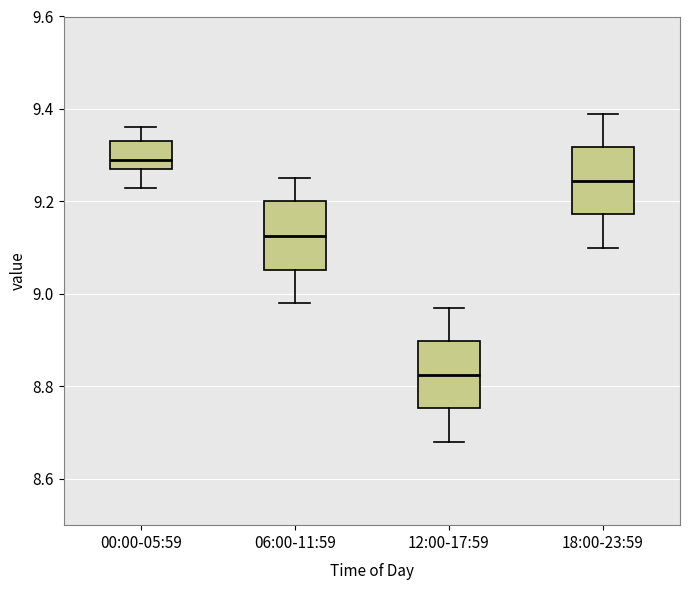

Where does the lower whisker of the box for 06:00-11:59 end on the y-axis? The values are not printed on the chart, so give them approximately, as read against the axis.

8.98